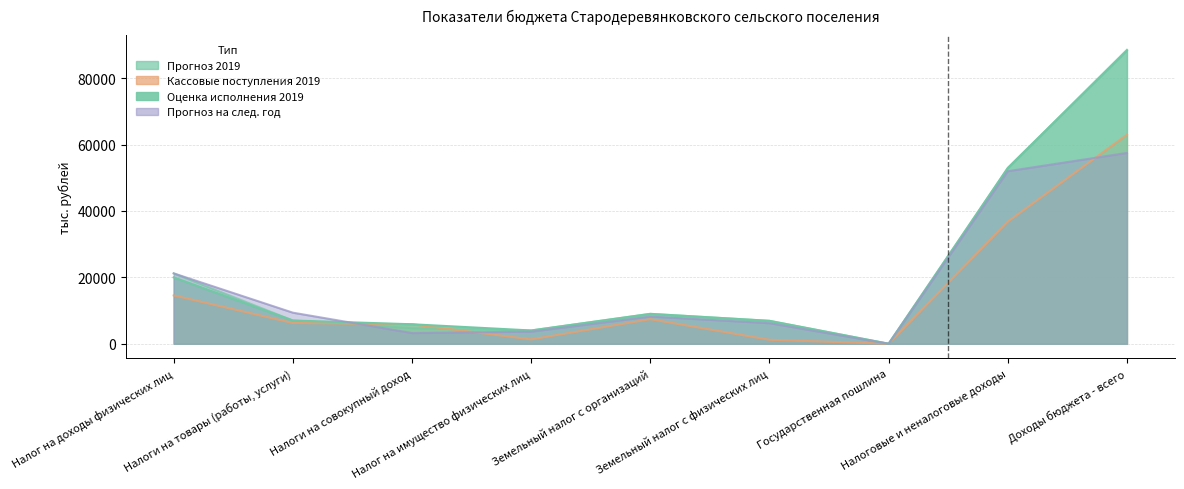

Between Налоги на совокупный доход and Земельный налог с физических лиц, which is larger?

Земельный налог с физических лиц